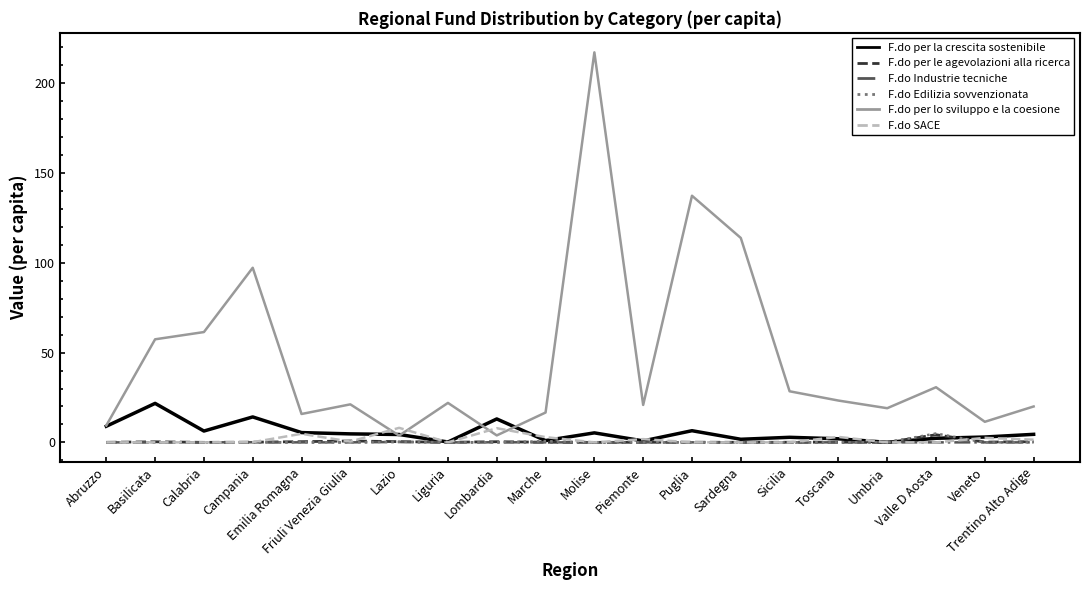

What is the sum of all F.do per le agevolazioni alla ricerca values?

7.7